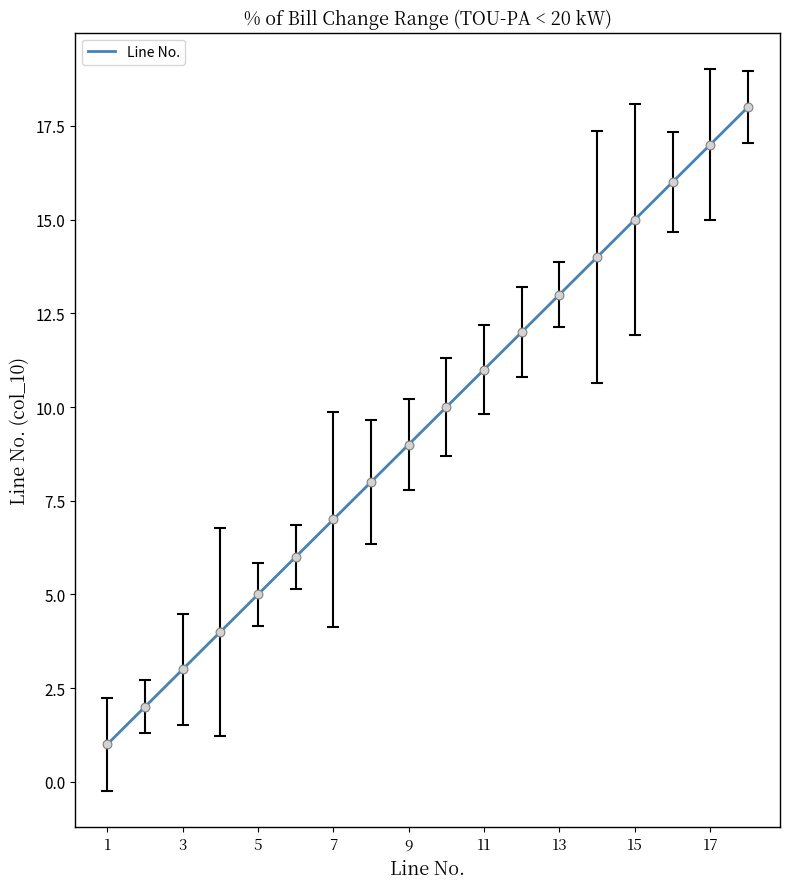

What is the difference between the maximum and minimum values?

17